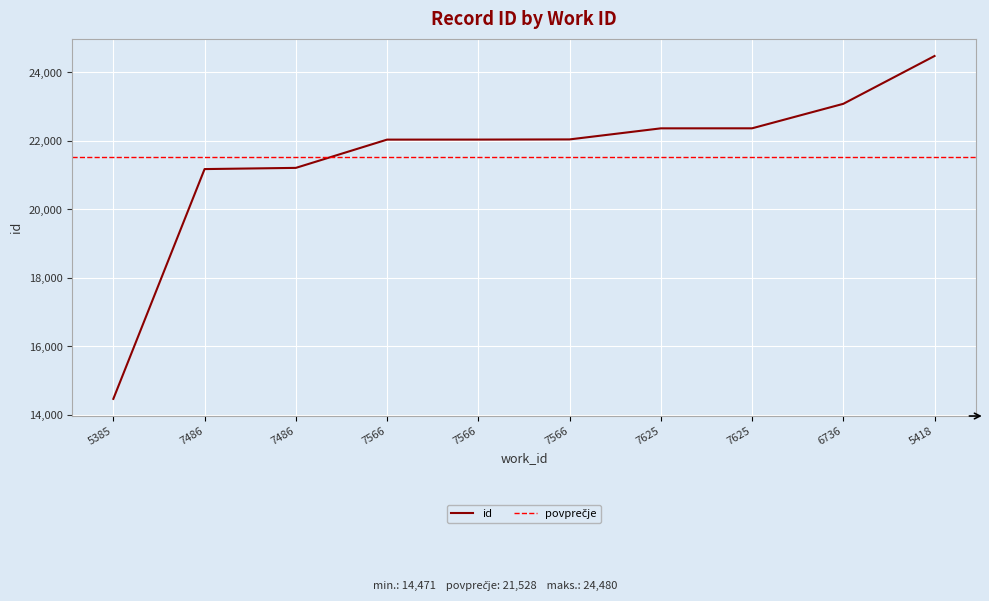

Reading left to right, extract all data points from this chart.

14471	21179	21214	22039	22040	22045	22368	22369	23084	24480